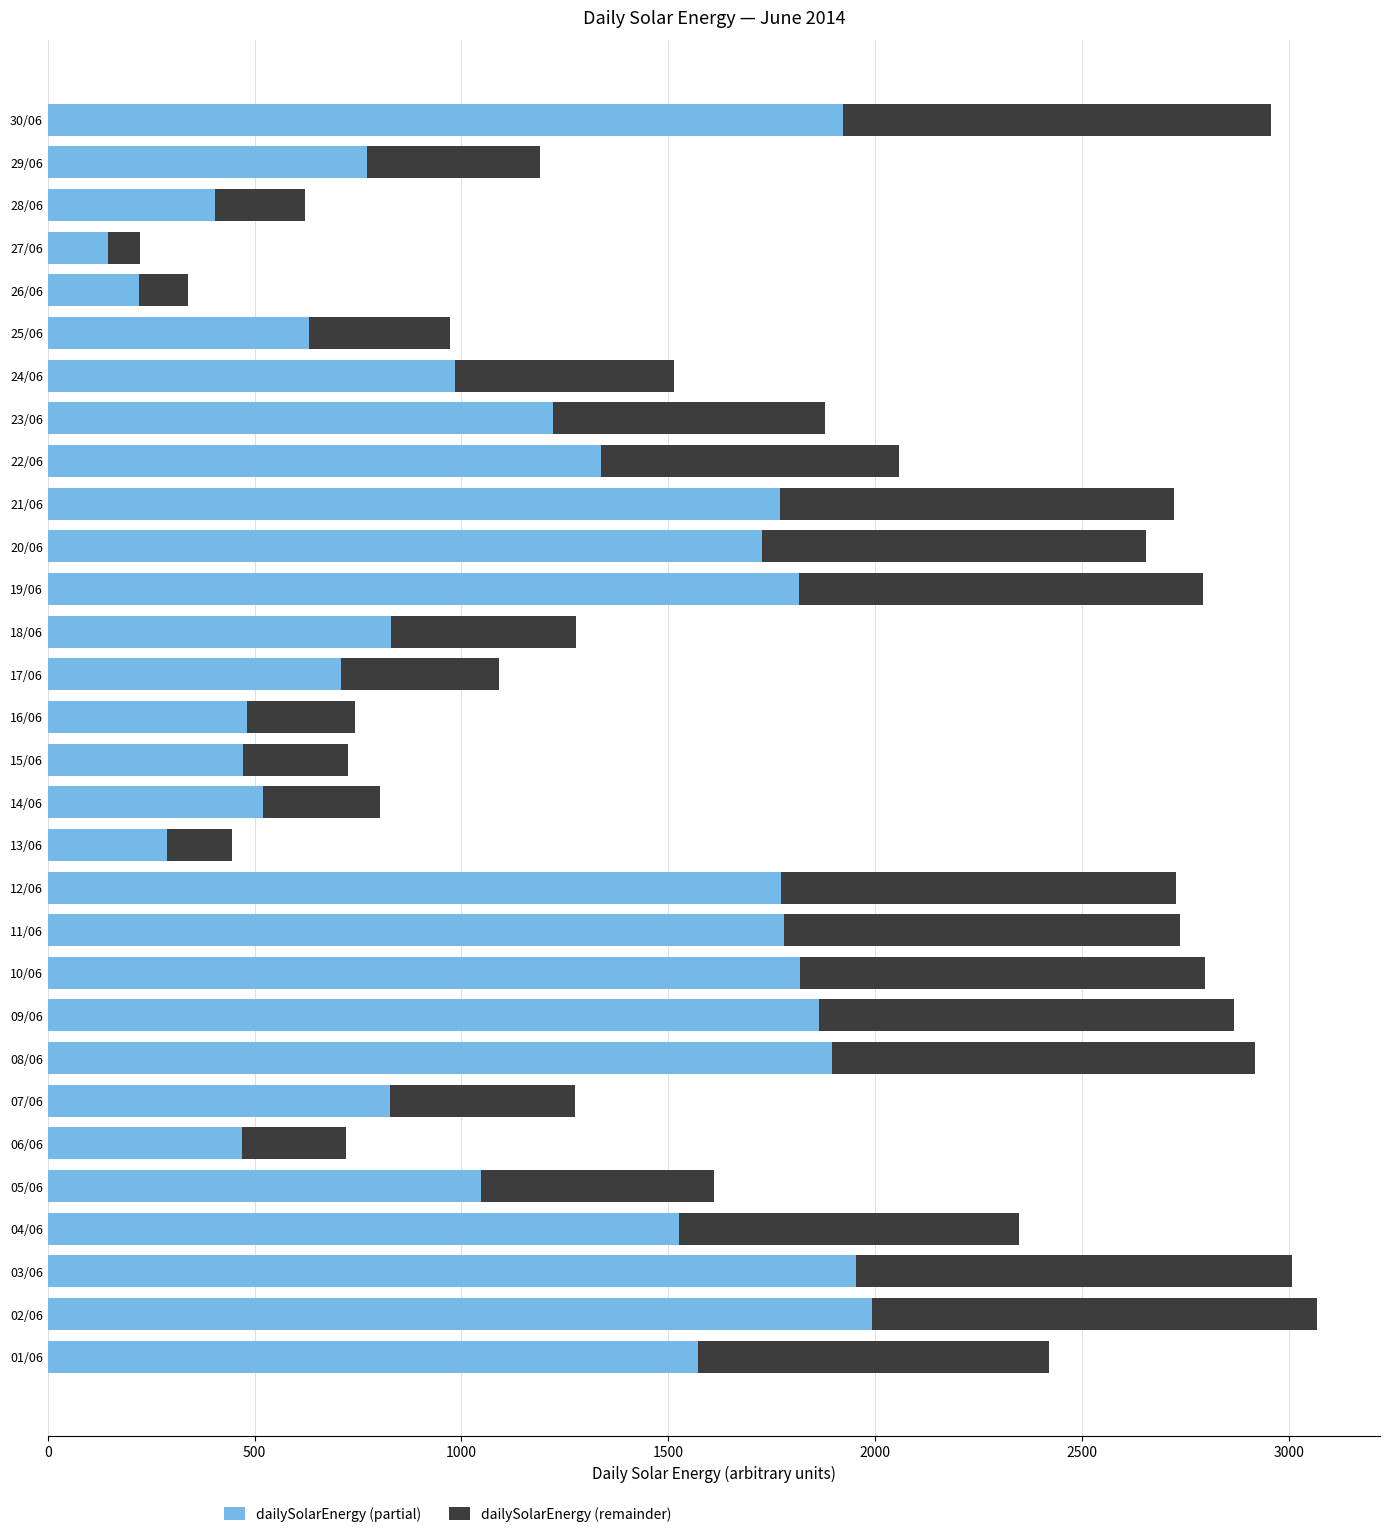

At which category is the sum across all series the highest?

02/06